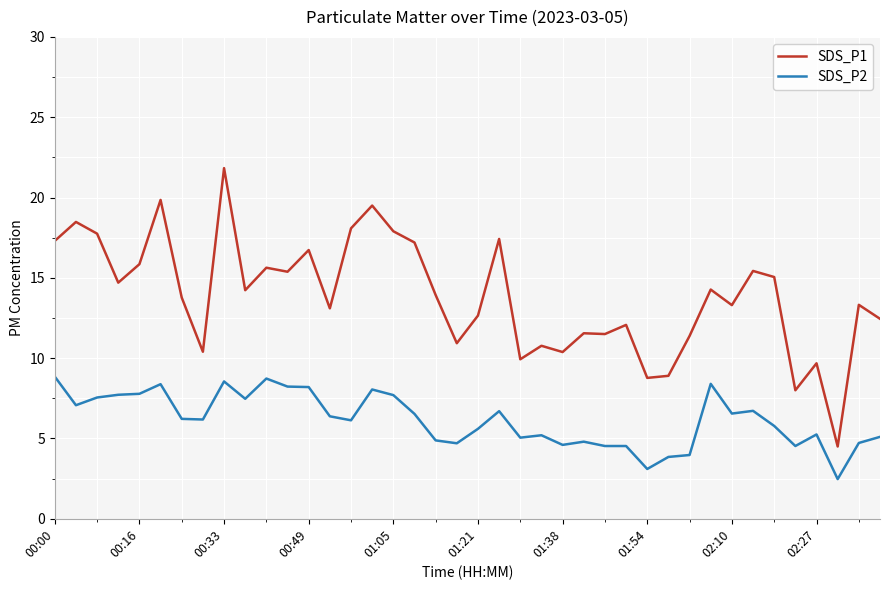

List the series in order of their overall mean, lowest first.

SDS_P2, SDS_P1